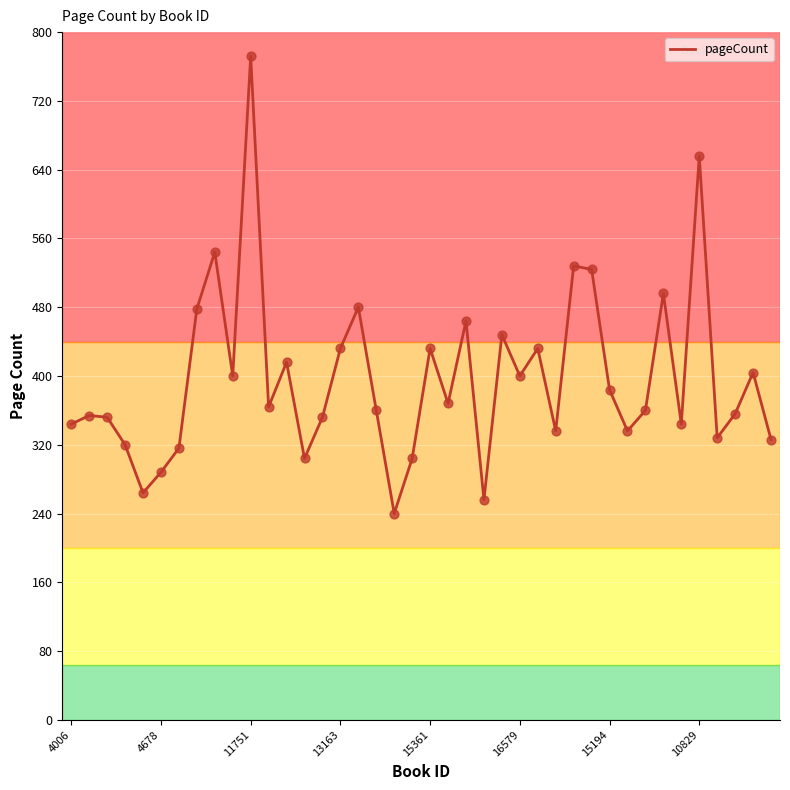

What is the greatest value displayed?

772